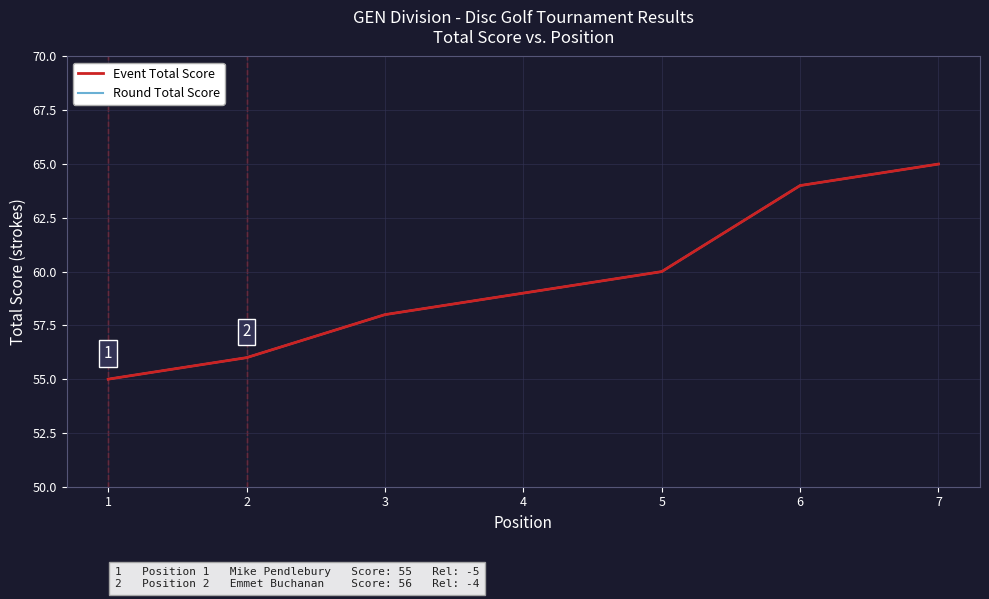

Does the chart display data point markers on the line(s)?

No